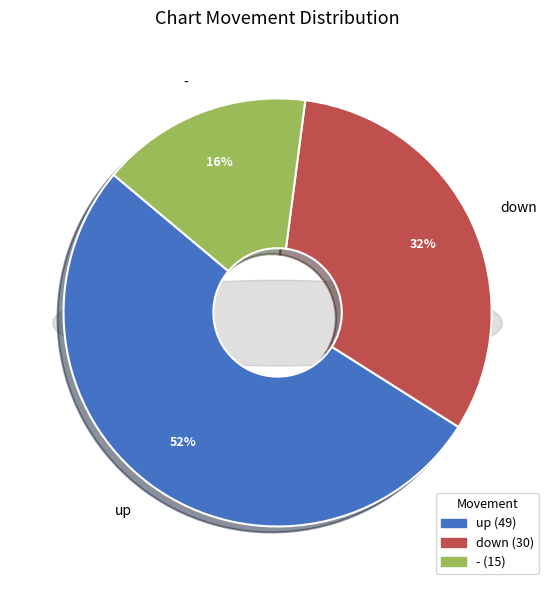

The down slice represents 17% of the pie. True or false?

False